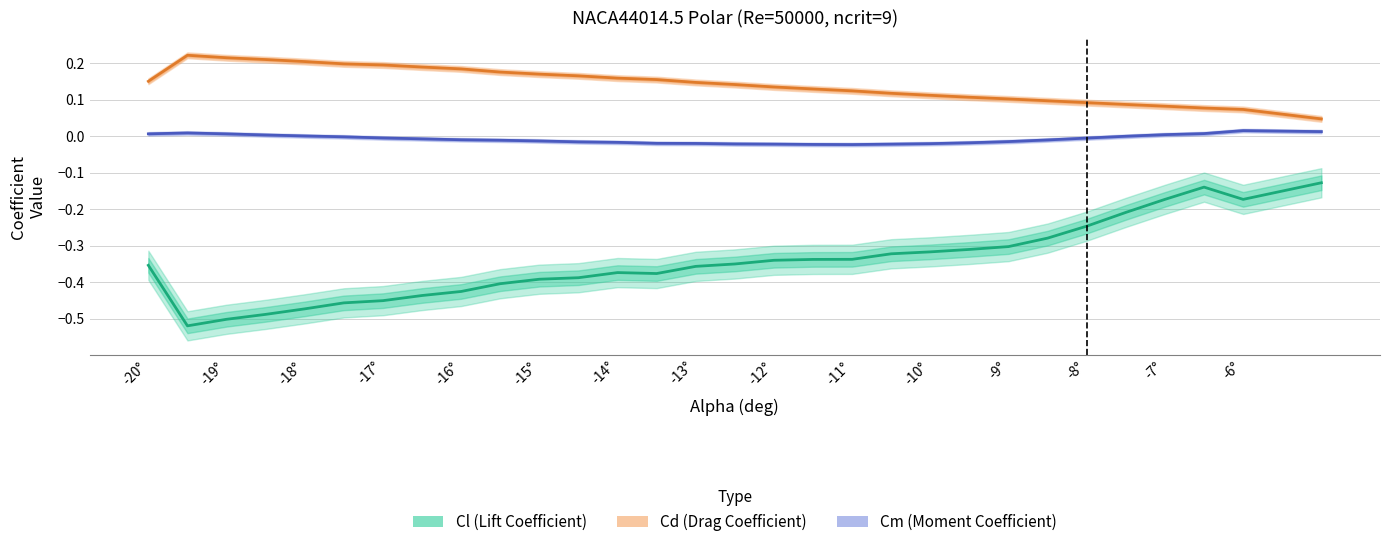

Reading left to right, extract all data points from this chart.

Cl (Lift Coefficient): -0.4	-0.5	-0.5	-0.5	-0.5	-0.5	-0.5	-0.4	-0.4	-0.4	-0.4	-0.4	-0.4	-0.4	-0.4	-0.3	-0.3	-0.3	-0.3	-0.3	-0.3	-0.3	-0.3	-0.3	-0.2	-0.2	-0.2	-0.1	-0.2	-0.1
Cd (Drag Coefficient): 0.2	0.2	0.2	0.2	0.2	0.2	0.2	0.2	0.2	0.2	0.2	0.2	0.2	0.2	0.1	0.1	0.1	0.1	0.1	0.1	0.1	0.1	0.1	0.1	0.1	0.1	0.1	0.1	0.1	0.0
Cm (Moment Coefficient): 0.0	0.0	0.0	0.0	0.0	-0.0	-0.0	-0.0	-0.0	-0.0	-0.0	-0.0	-0.0	-0.0	-0.0	-0.0	-0.0	-0.0	-0.0	-0.0	-0.0	-0.0	-0.0	-0.0	-0.0	0.0	0.0	0.0	0.0	0.0